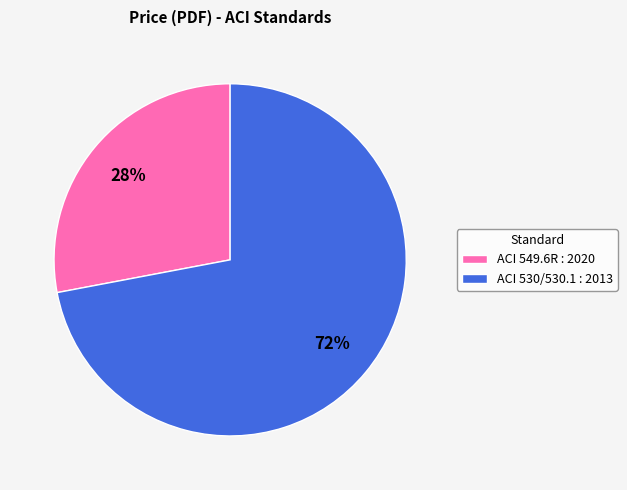

Do ACI 549.6R : 2020 and ACI 530/530.1 : 2013 together represent more than half of the pie?

Yes